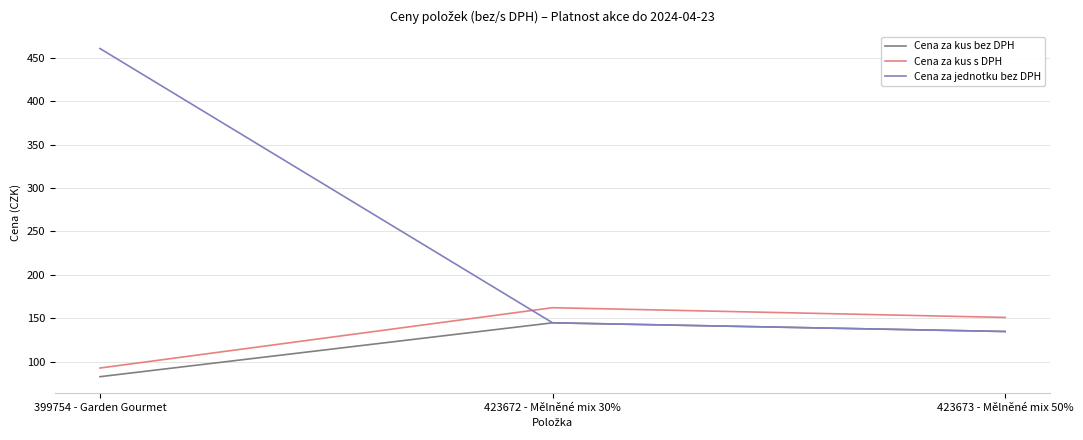

At which category is the sum across all series the highest?

399754 - Garden Gourmet